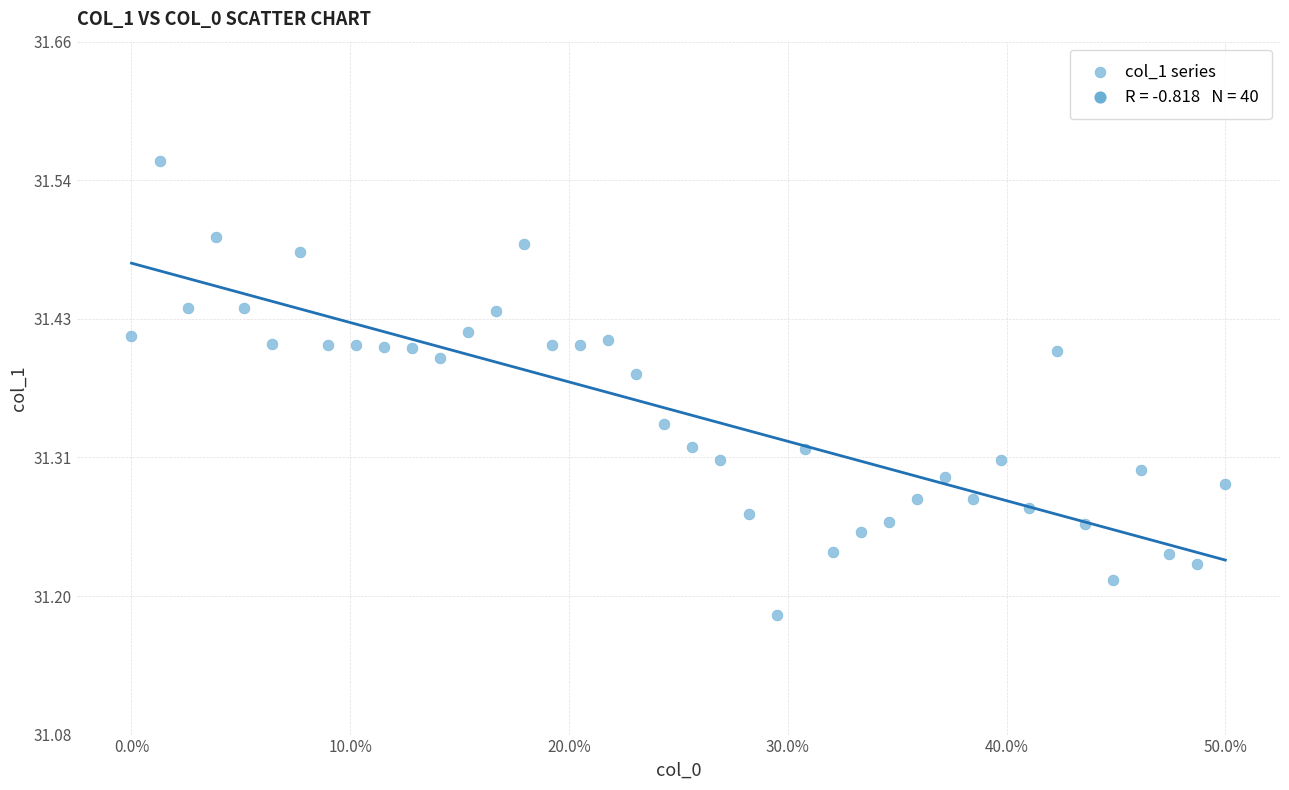

What is the range of X values (max minus min)?

1.0